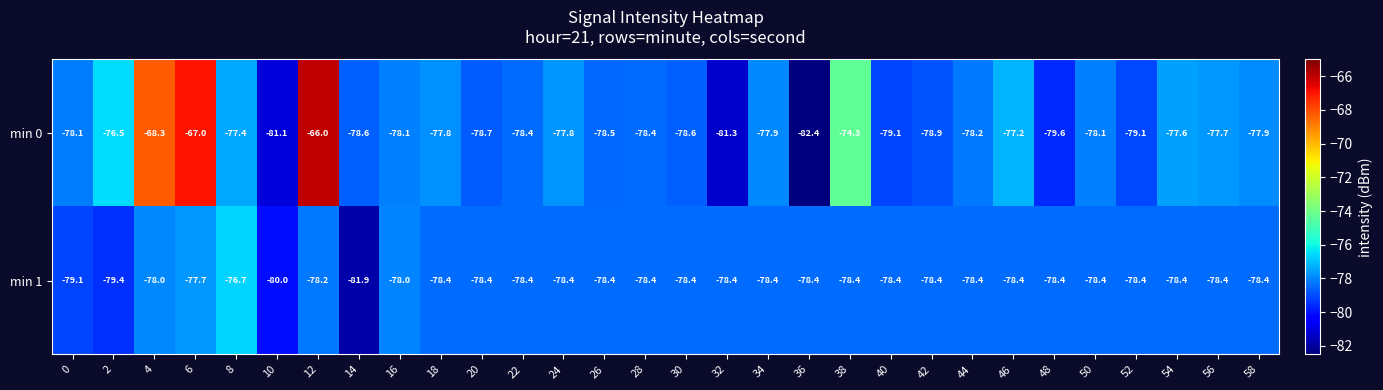

Which series has the largest total across all categories?

min 0